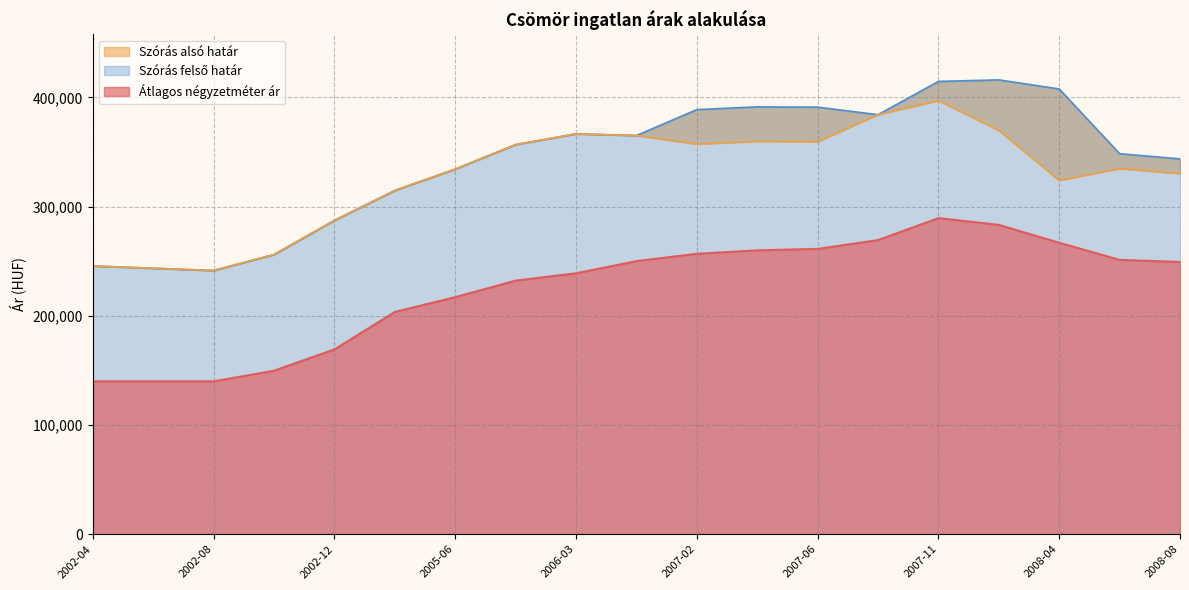

At which label does Szórás felső határ first exceed 356849?

2006-03